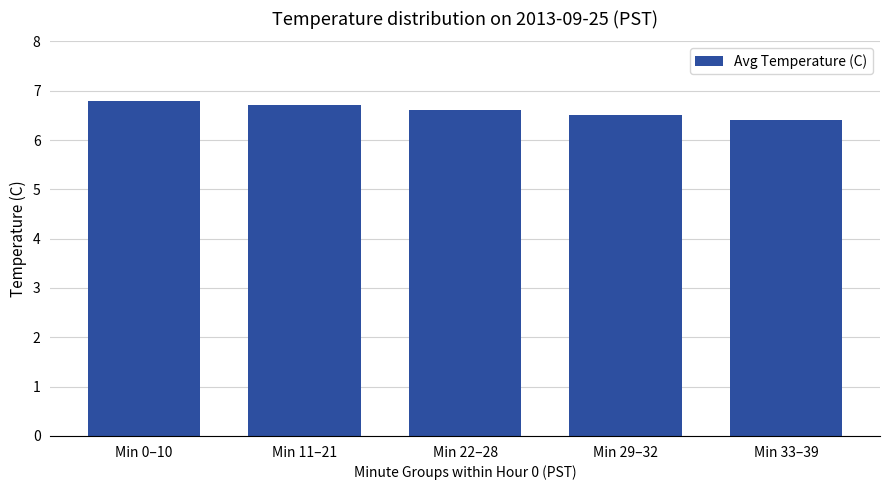

What position from the right is Min 29–32?

2